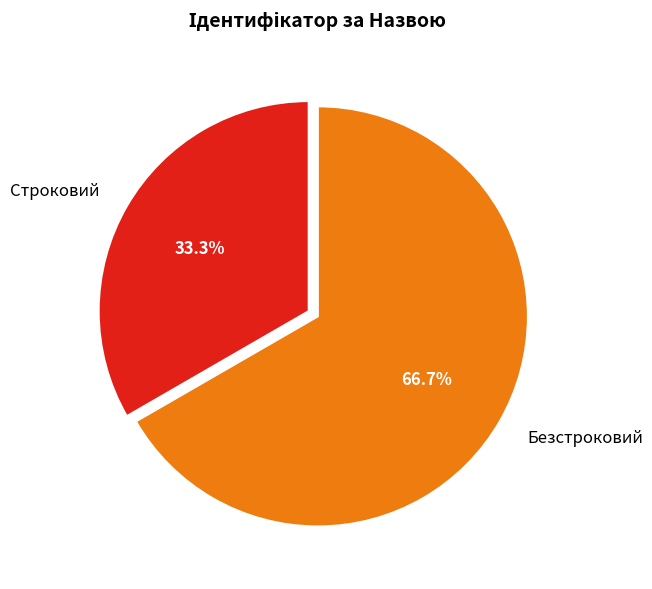

Does Строковий account for over 50% of the chart?

No